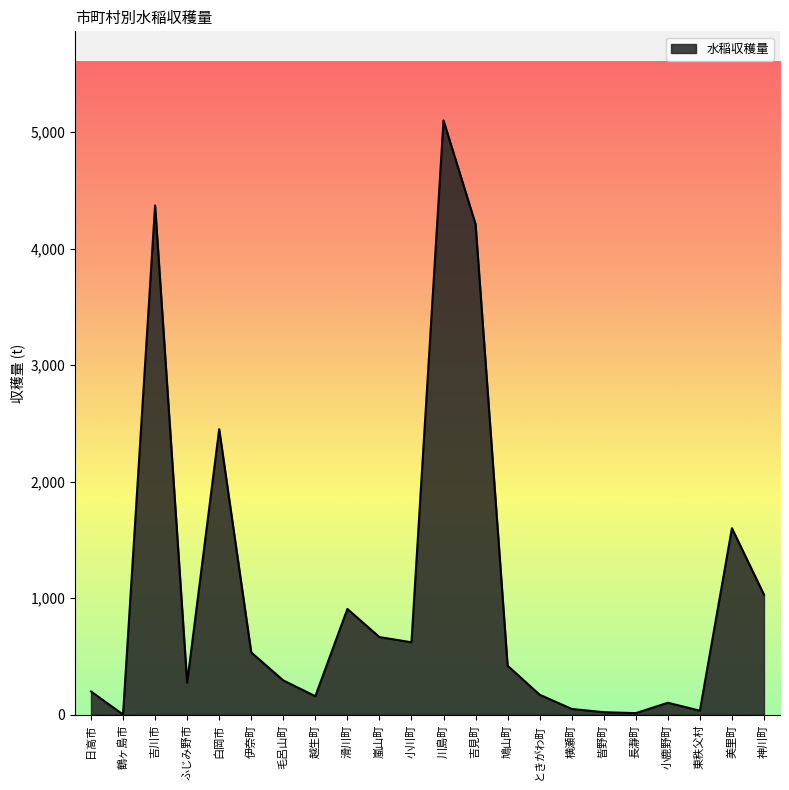

The value at 嵐山町 is 666. True or false?

True